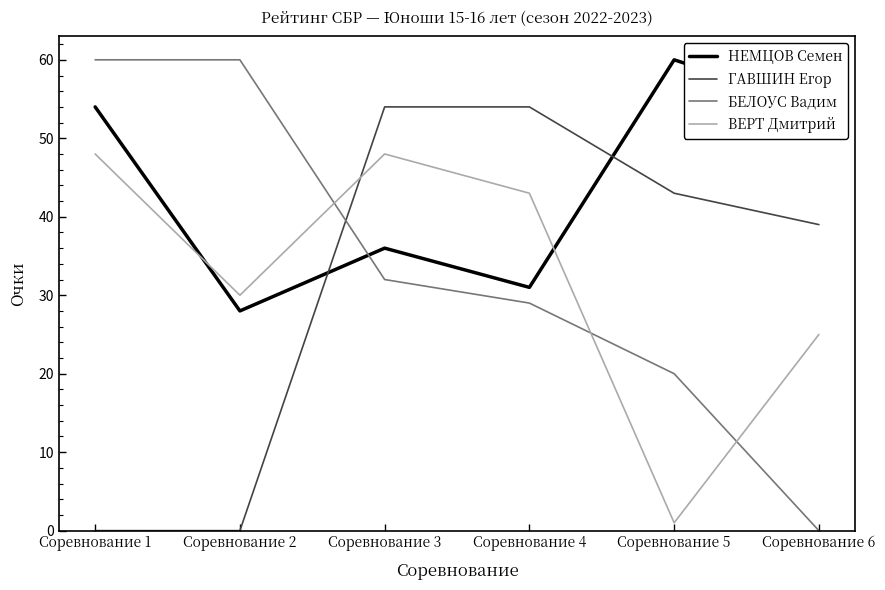

Count the ГАВШИН Егор values in the range 0 to 54.

6